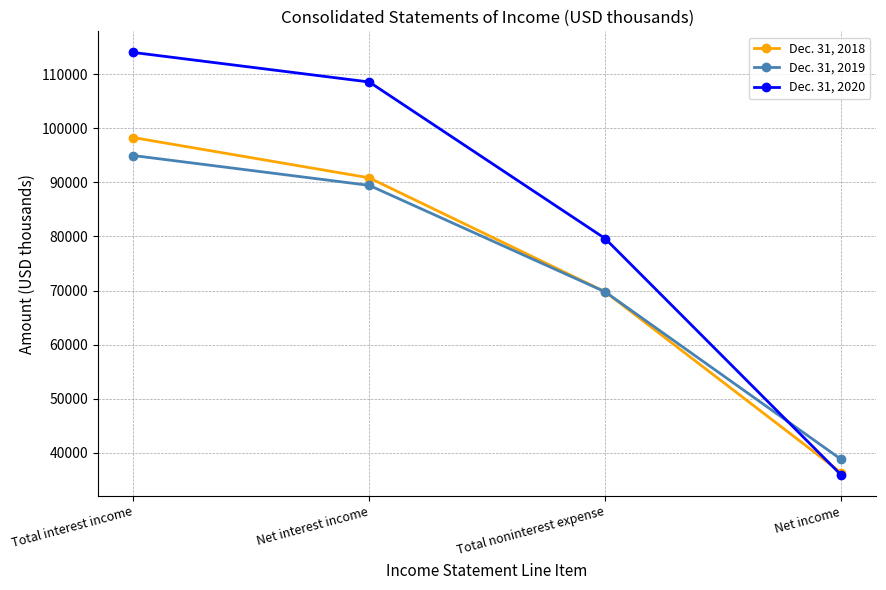

What position from the right is Net income?

1